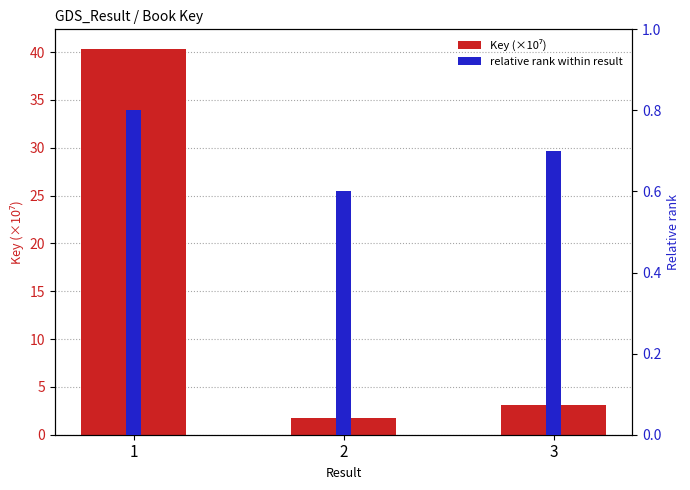

At which label does Key (×10⁷) first exceed 3?

1